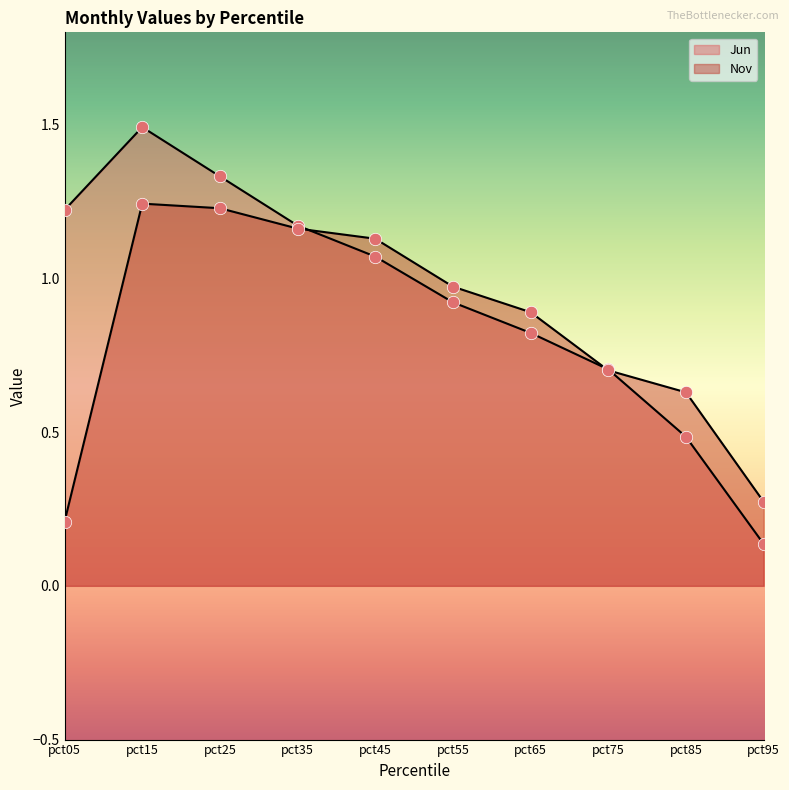

Which series has the largest total across all categories?

Jun